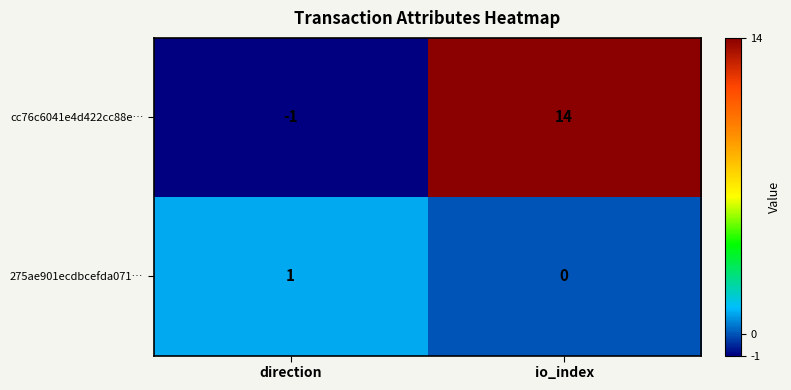

Which series has the largest total across all categories?

cc76c6041e4d422cc88e…